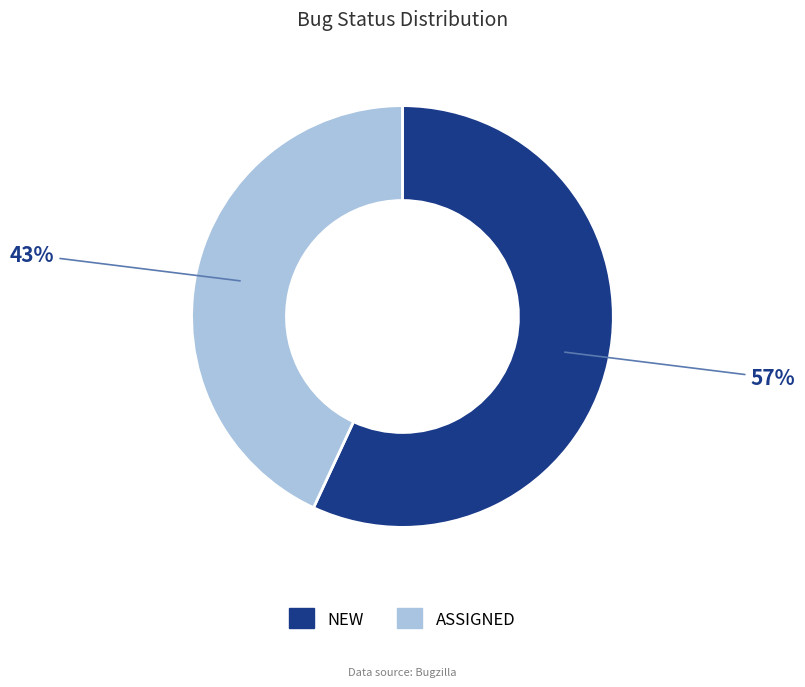

To the nearest percent, what is the difference between the largest and smallest slice percentages?

14%